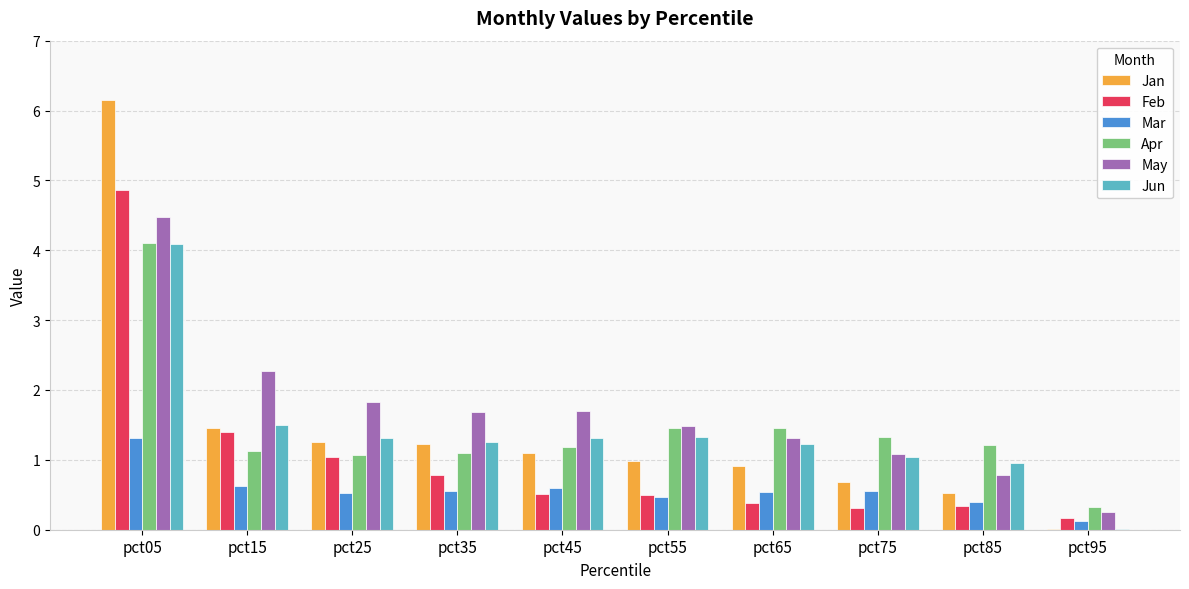

What is the difference between the May values at pct55 and pct05?

3.0